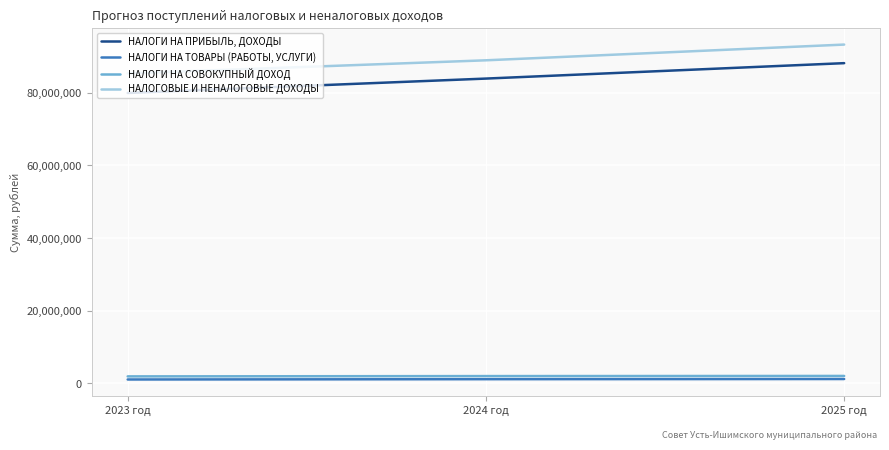

Which series has the largest range (max minus min)?

НАЛОГИ НА ПРИБЫЛЬ, ДОХОДЫ